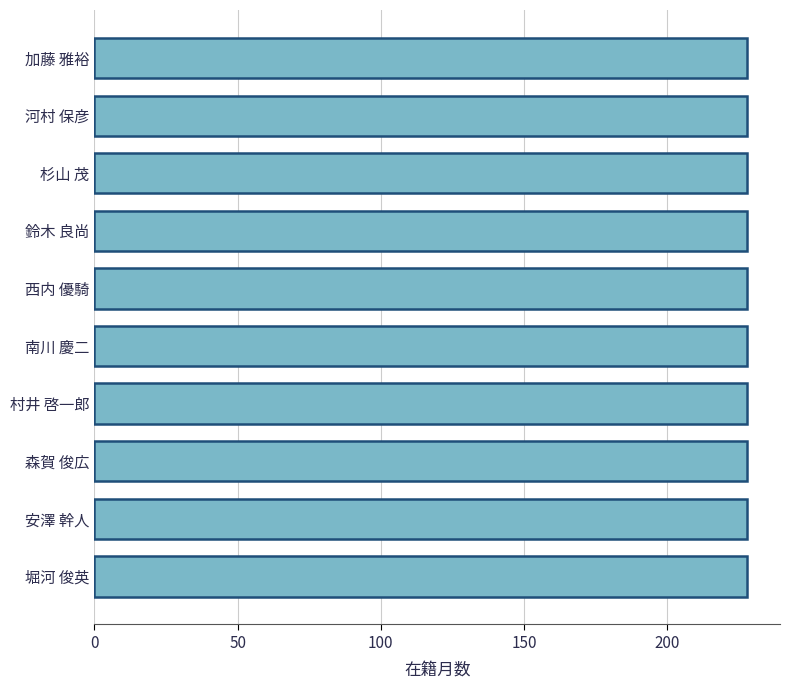

Is it true that the value at 川城 克博 is 129?

False